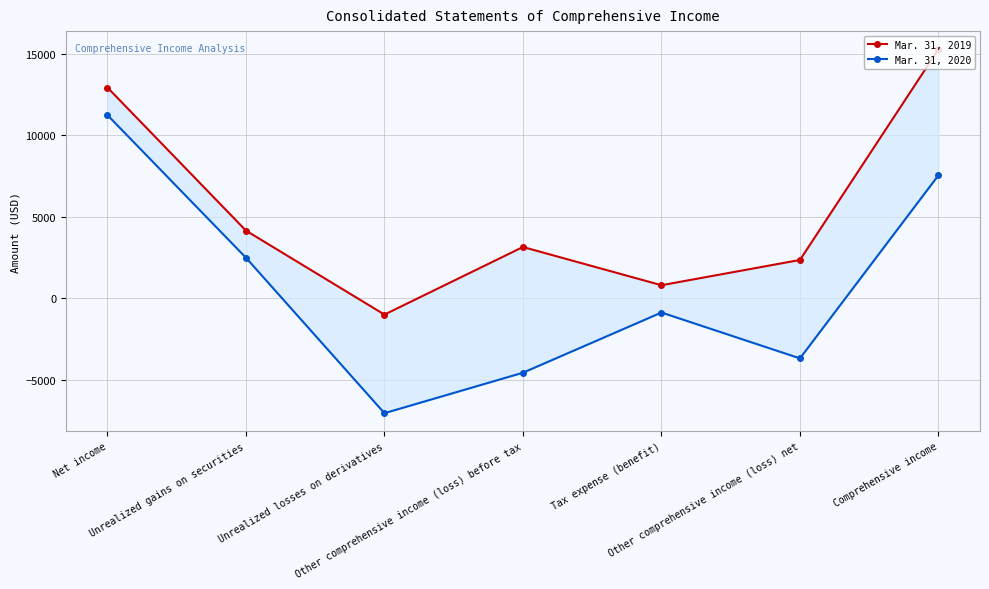

Which series has the largest range (max minus min)?

Mar. 31, 2020